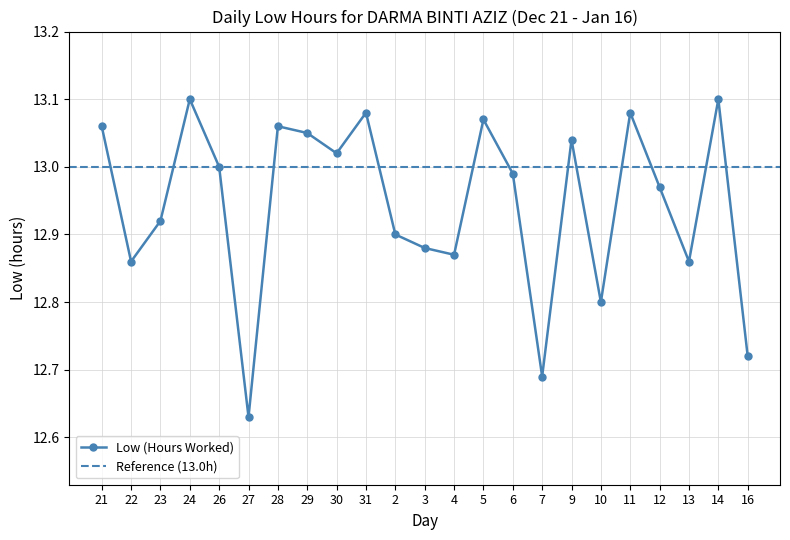

Reading right to left, list all the values displayed in this chart.

16=12.7	14=13.1	13=12.9	12=13.0	11=13.1	10=12.8	9=13.0	7=12.7	6=13.0	5=13.1	4=12.9	3=12.9	2=12.9	31=13.1	30=13.0	29=13.1	28=13.1	27=12.6	26=13.0	24=13.1	23=12.9	22=12.9	21=13.1